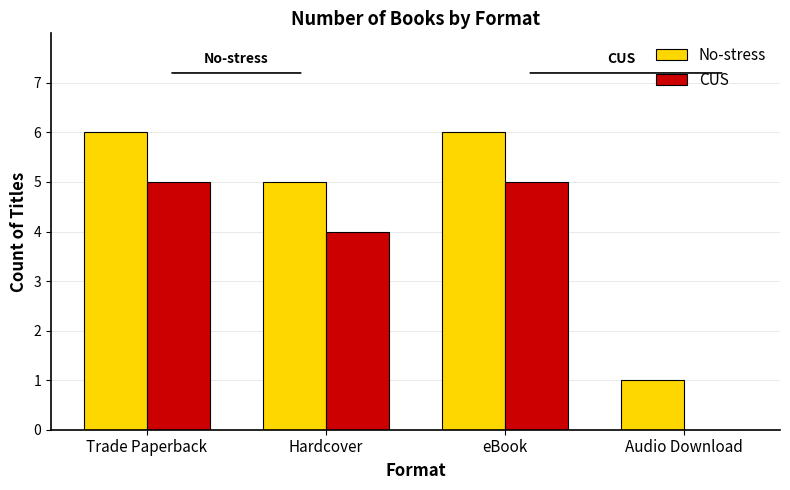

What is the sum of the CUS values at Audio Download and Hardcover?

4